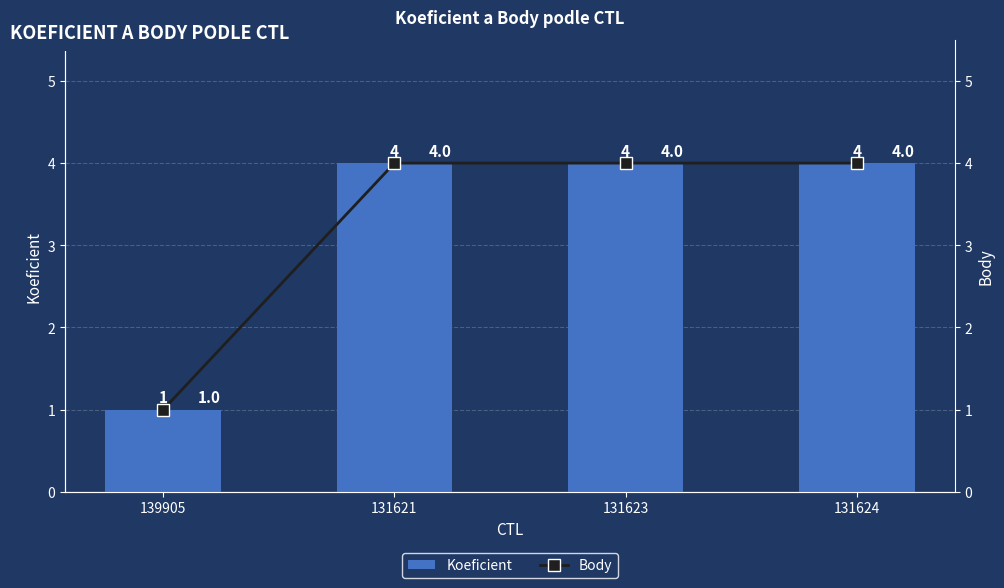

What are all the series names shown in the legend?

Koeficient, Body